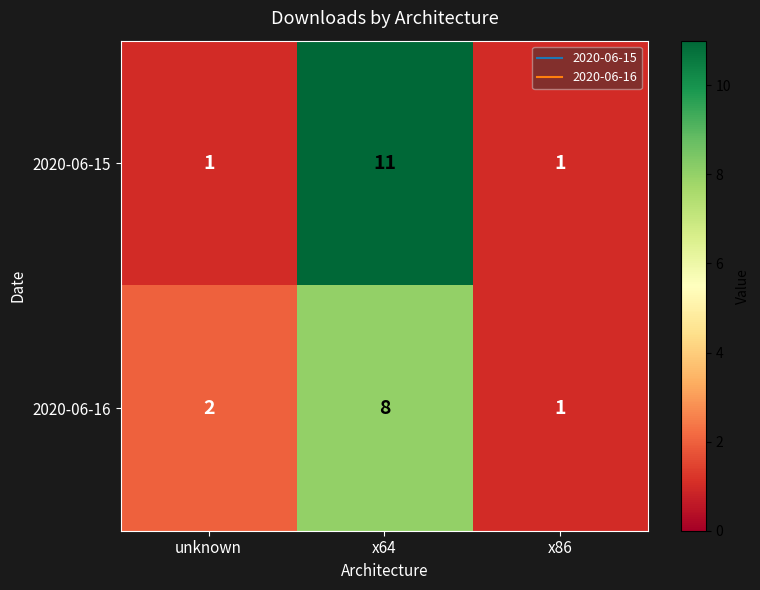

What is the difference between the maximum and second lowest values in the 2020-06-15 series?

10